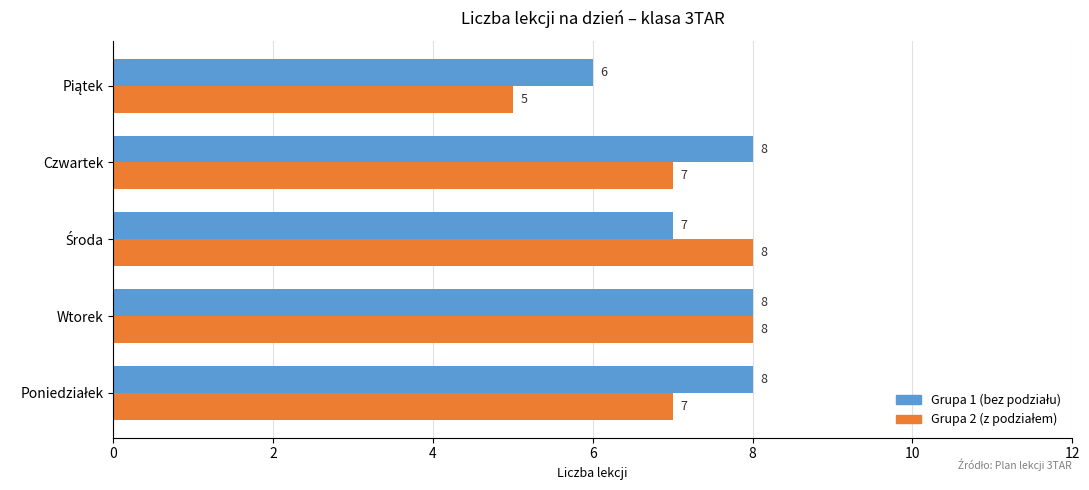

Count the number of data series in this chart.

2